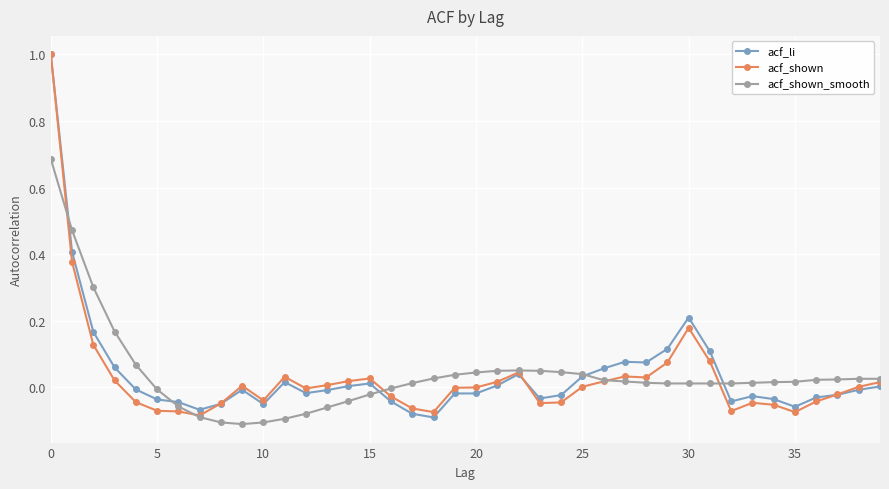

What is the highest value of the acf_li series?

1.0